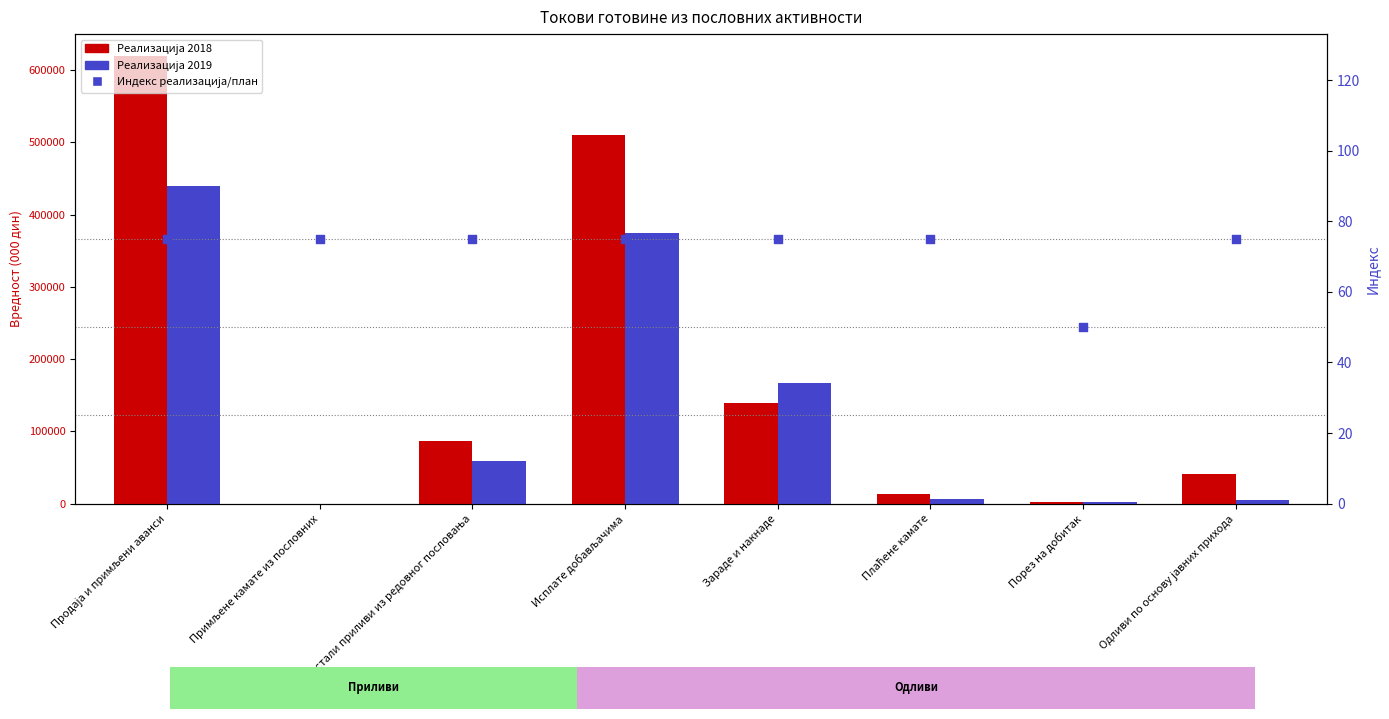

Which series has the largest total across all categories?

Реализација 2018